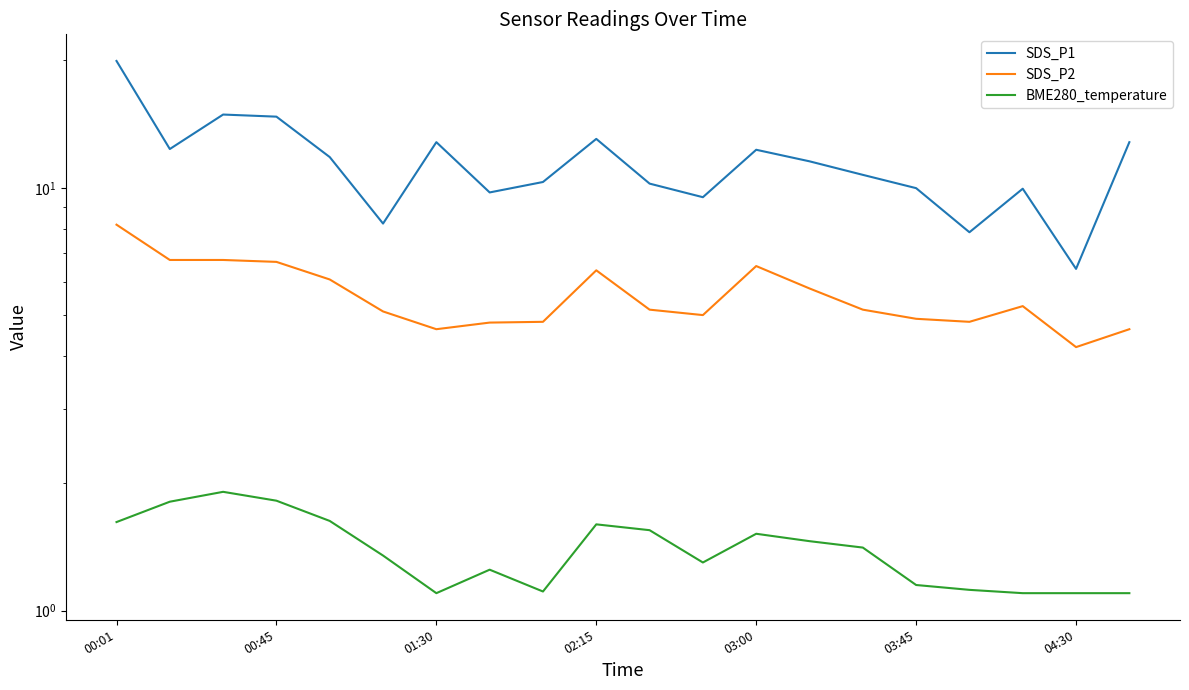

Reading right to left, extract all data points from this chart.

SDS_P1: 12.8	6.4	9.9	7.8	10.0	10.7	11.6	12.3	9.5	10.2	13.1	10.3	9.8	12.8	8.2	11.8	14.7	14.9	12.3	19.9
SDS_P2: 4.6	4.2	5.2	4.8	4.9	5.2	5.8	6.5	5.0	5.2	6.4	4.8	4.8	4.6	5.1	6.1	6.7	6.8	6.8	8.2
BME280_temperature: 1.1	1.1	1.1	1.1	1.1	1.4	1.5	1.5	1.3	1.6	1.6	1.1	1.2	1.1	1.4	1.6	1.8	1.9	1.8	1.6